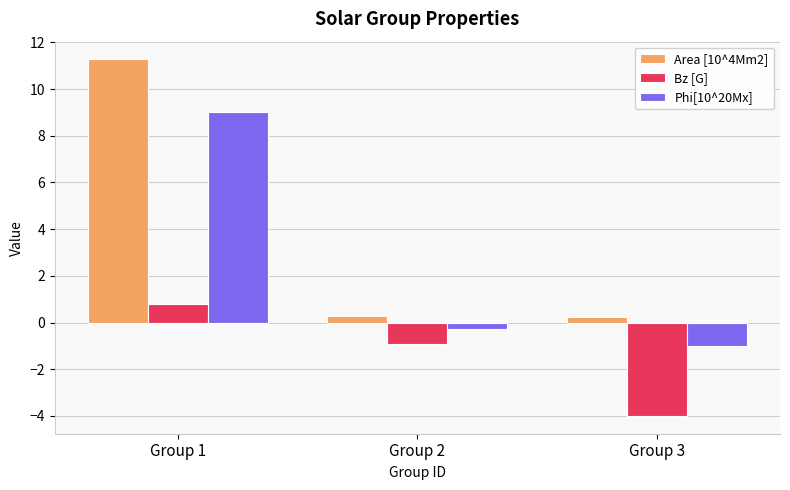

What is the average value of the Area [10^4Mm2] series?

3.9